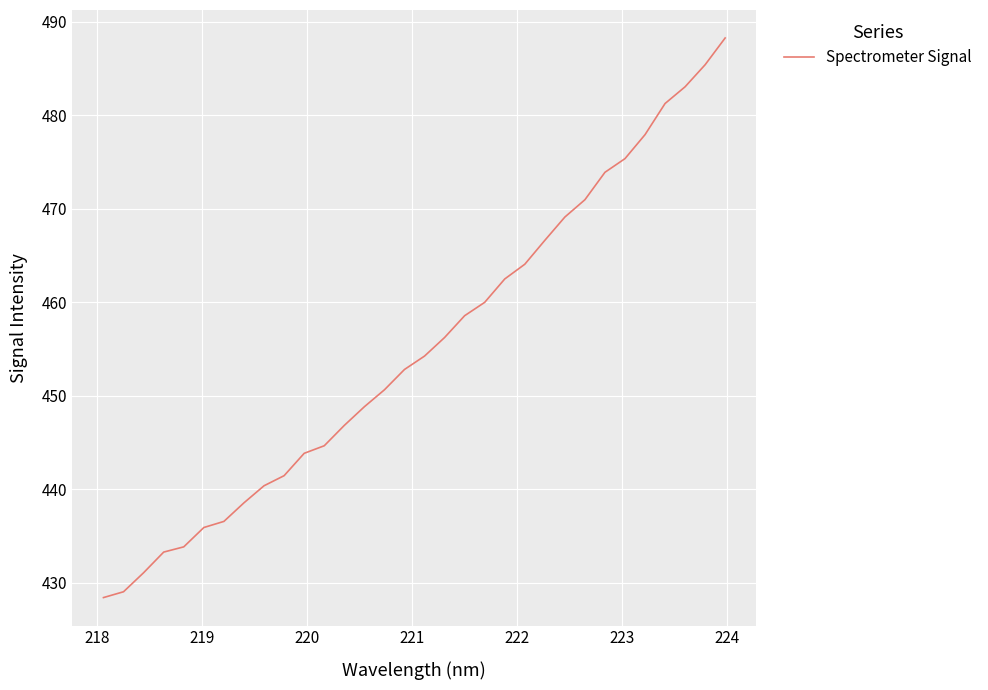

True or false: there are more than 2 points higher than both neighbors.

False